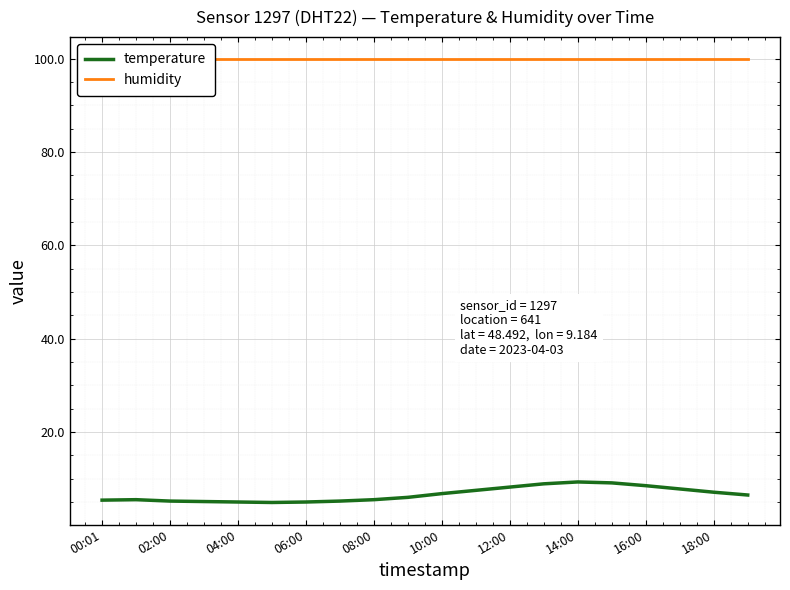

True or false: temperature has a value of 6.5 at 19.

True